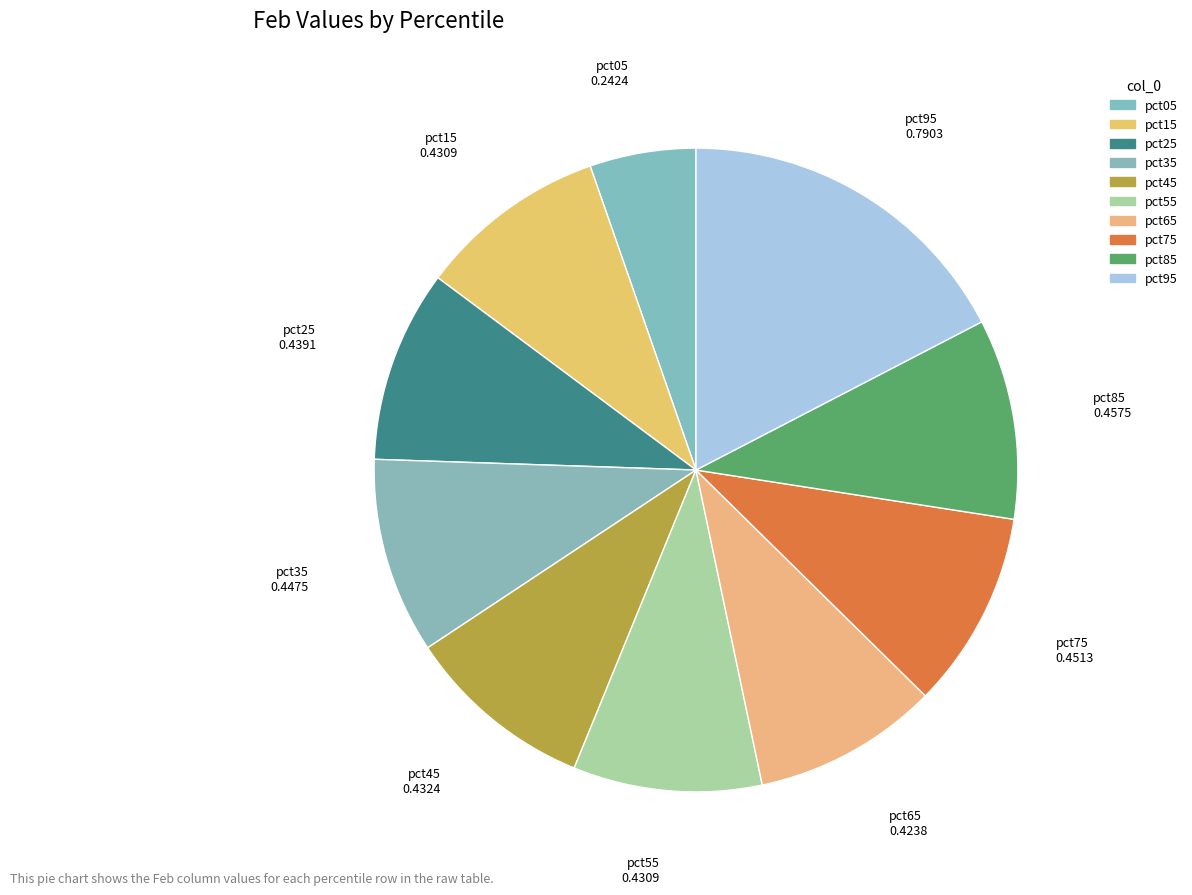

True or false: pct85 accounts for 10% of the total.

True